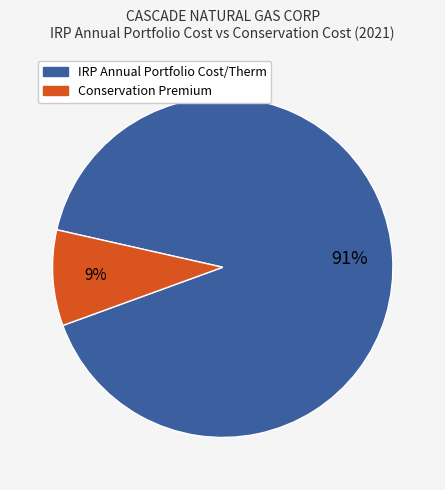

Does any single category account for the majority?

Yes